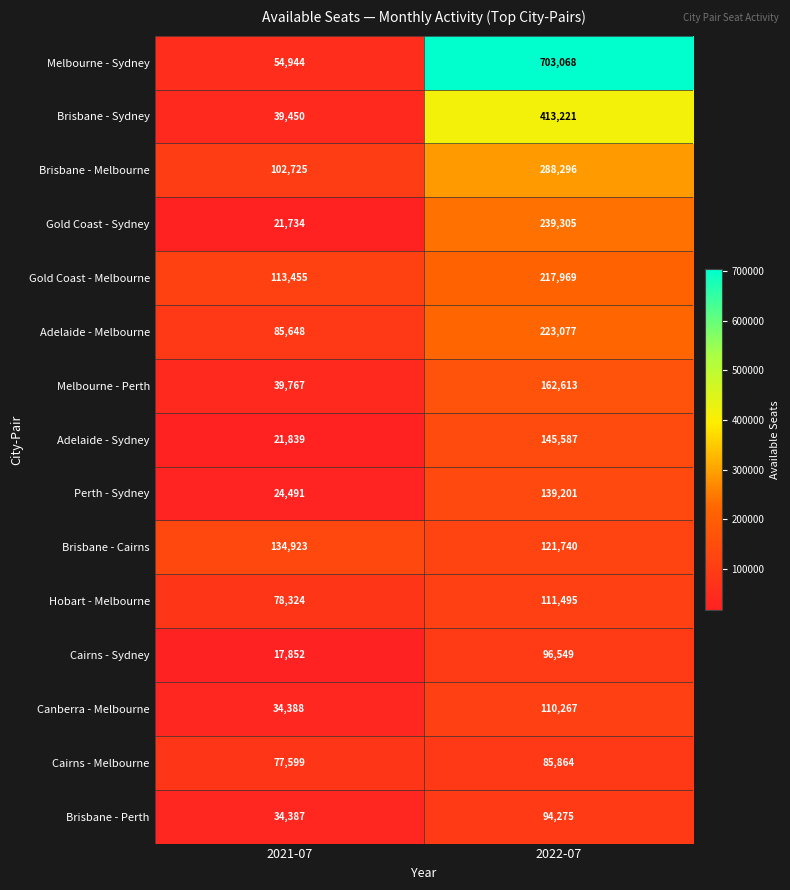

The Brisbane - Sydney series shows 39450 at 2021-07. True or false?

True